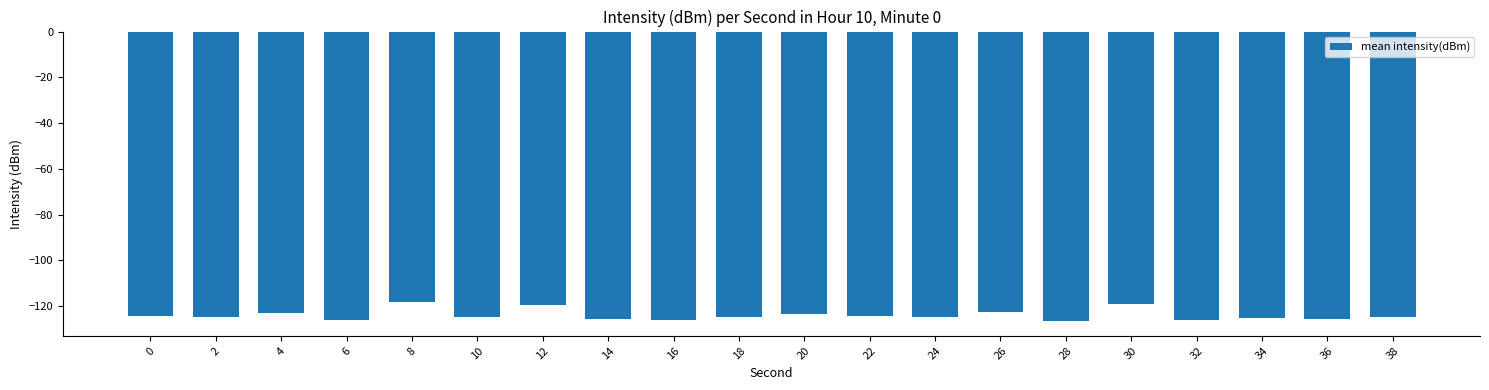

Does the chart contain stacked bars?

No